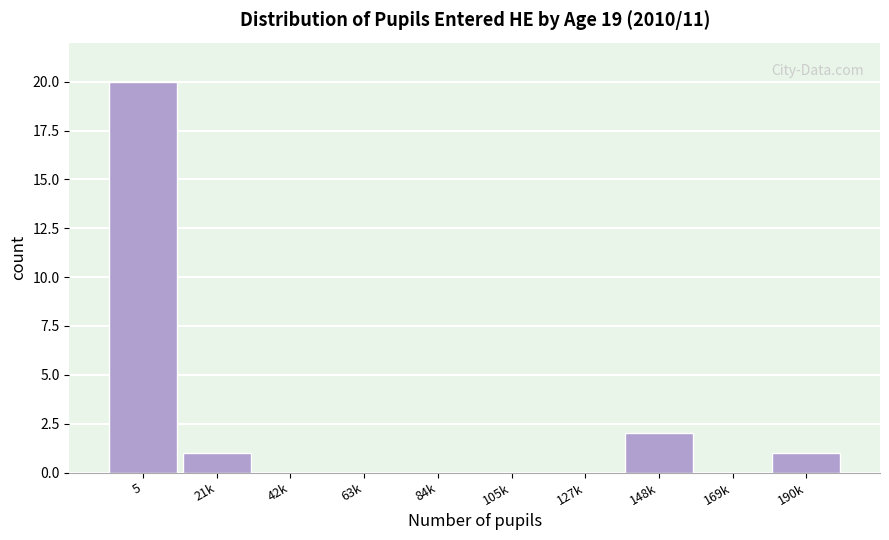

Reading left to right, what are all the values shown in this chart?

5=20	21k=1	42k=0	63k=0	84k=0	105k=0	127k=0	148k=2	169k=0	190k=1